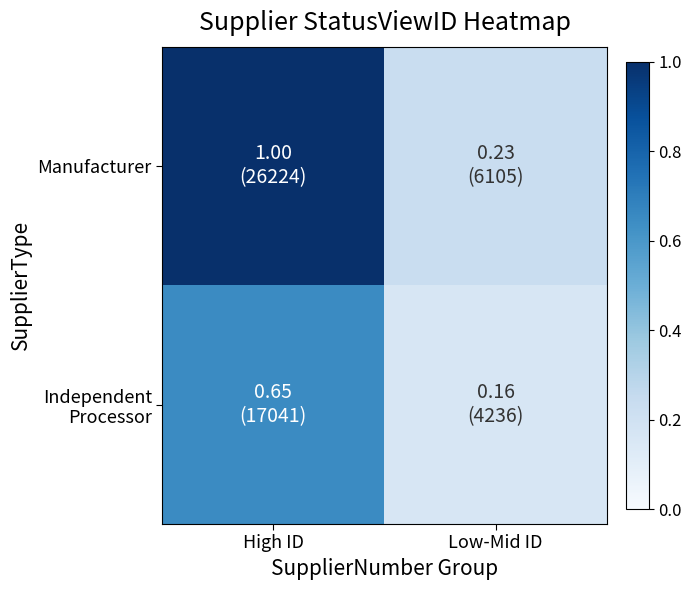

List the series in order of their overall mean, lowest first.

Independent Processor, Manufacturer